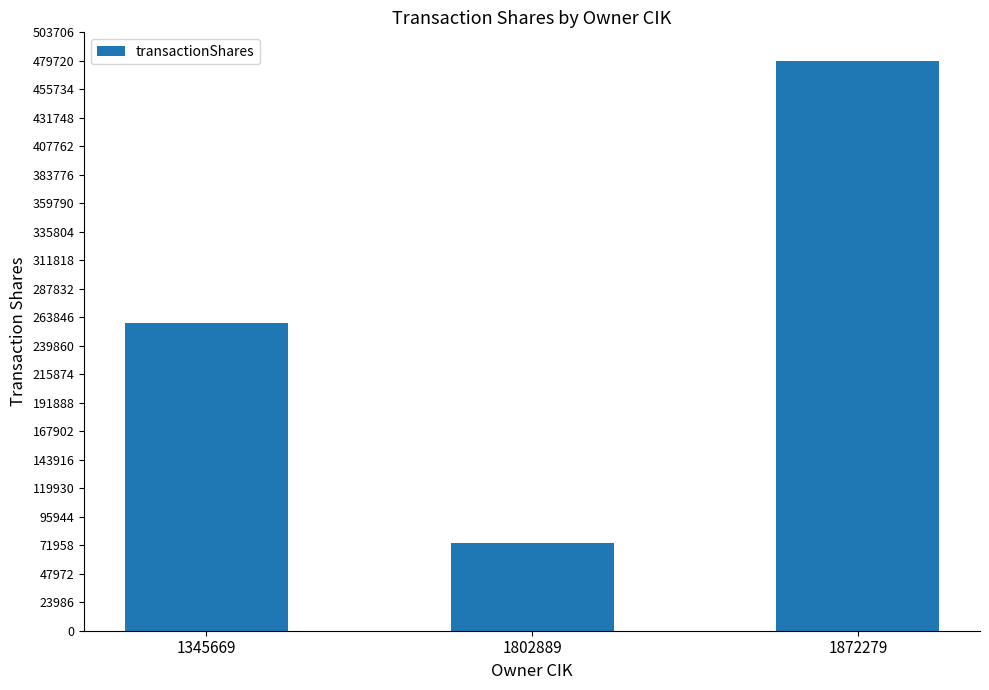

Reading left to right, extract all data points from this chart.

259396	74040	479722